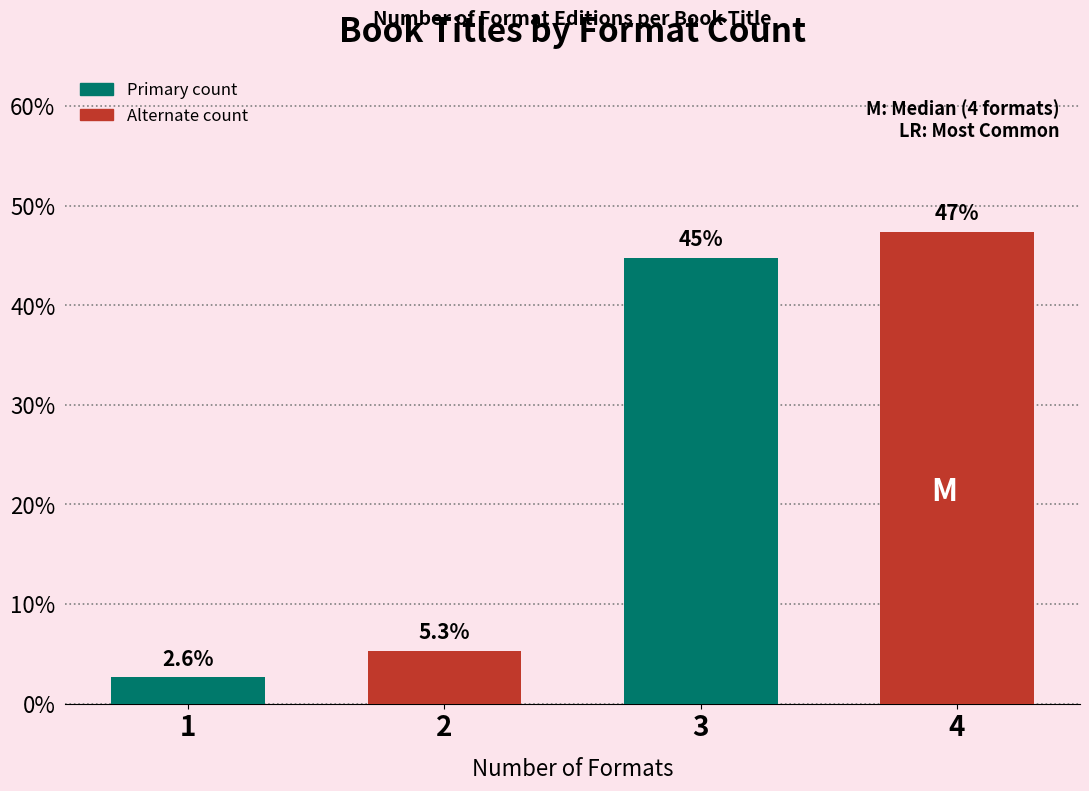

Reading left to right, transcribe all the data shown in this chart.

2.6	5.3	44.7	47.4